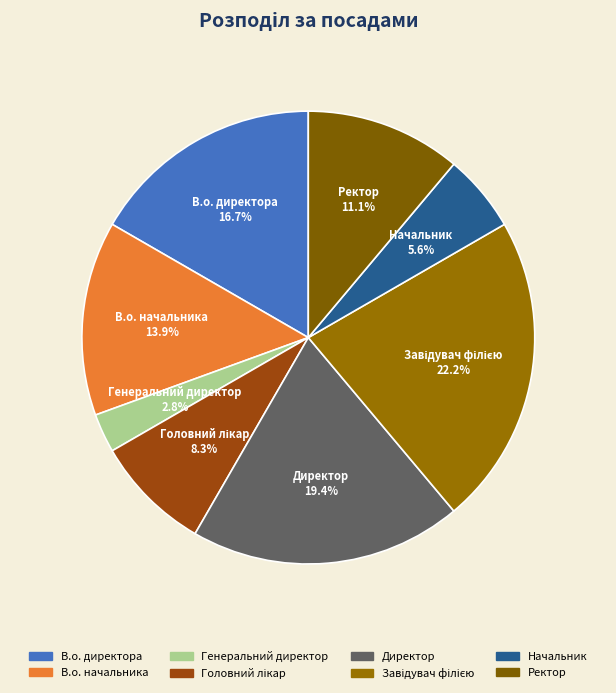

The Ректор slice represents 1% of the pie. True or false?

False